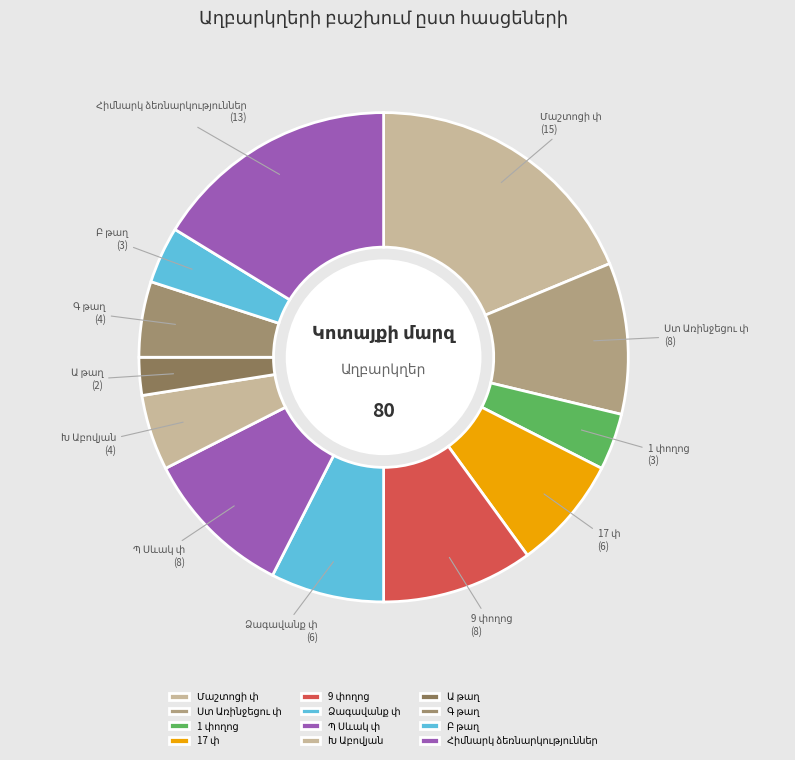

Is there a majority slice in this chart?

No